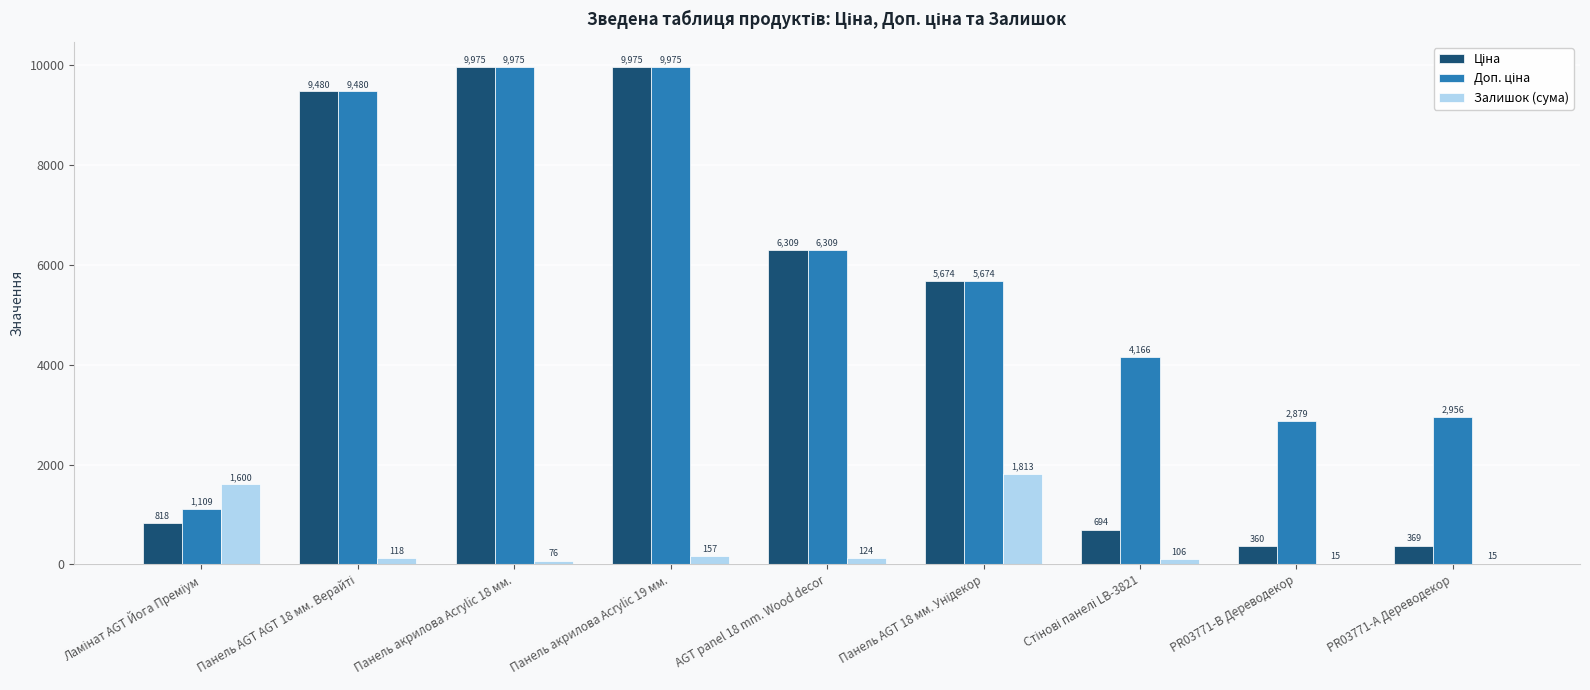

What is the maximum value shown in the chart?

9975.0